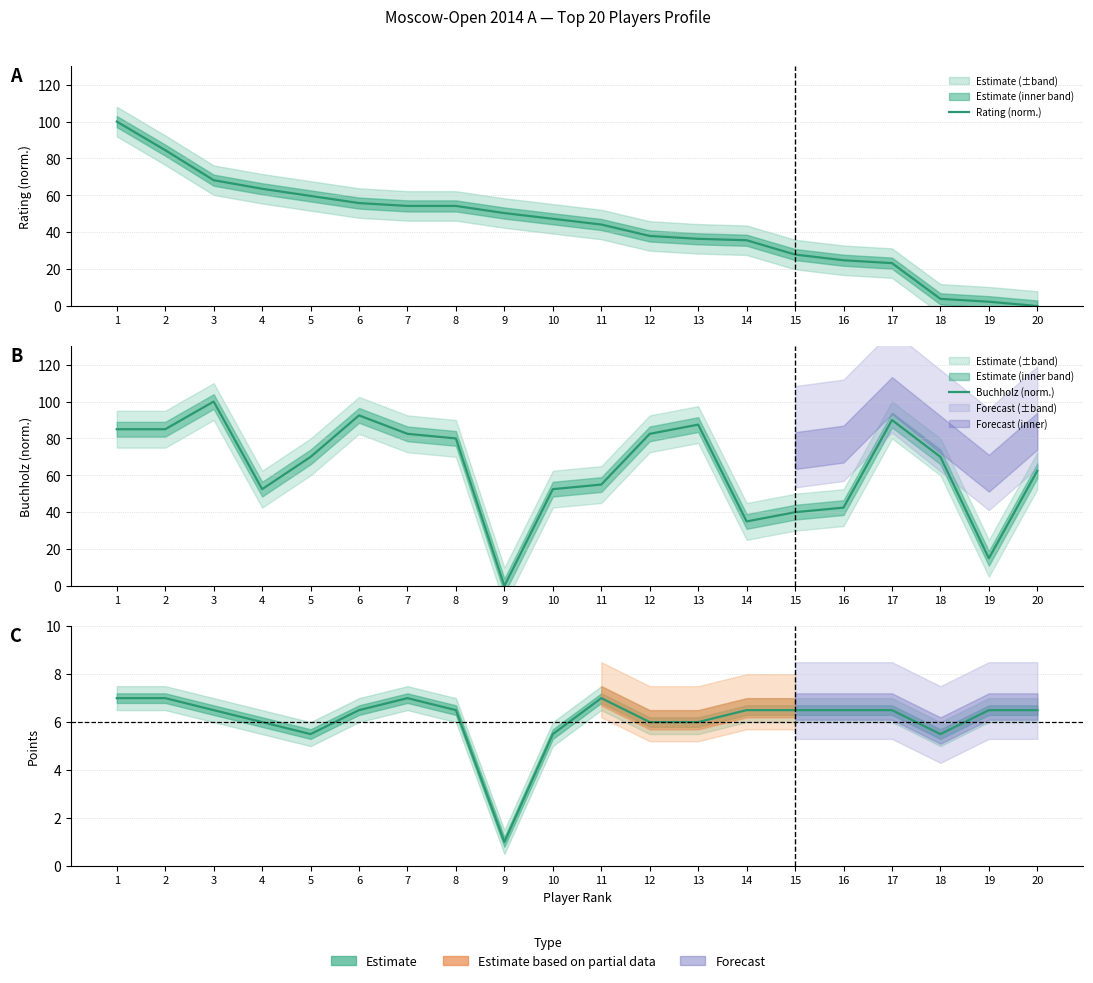

Which category has the highest value across all series?

1